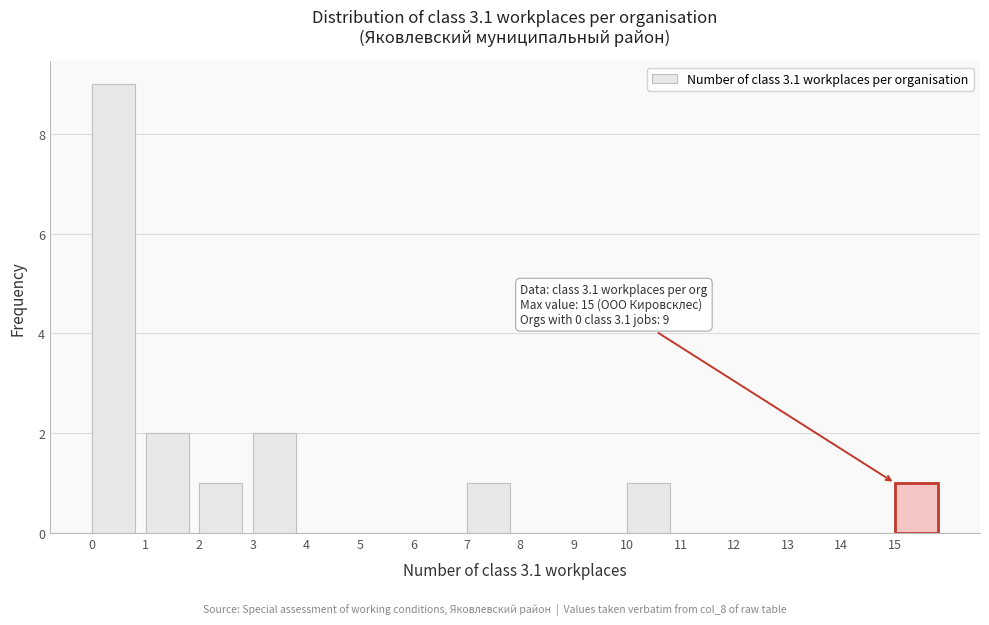

Over which range of the x-axis is the bar tallest?

0 to 1